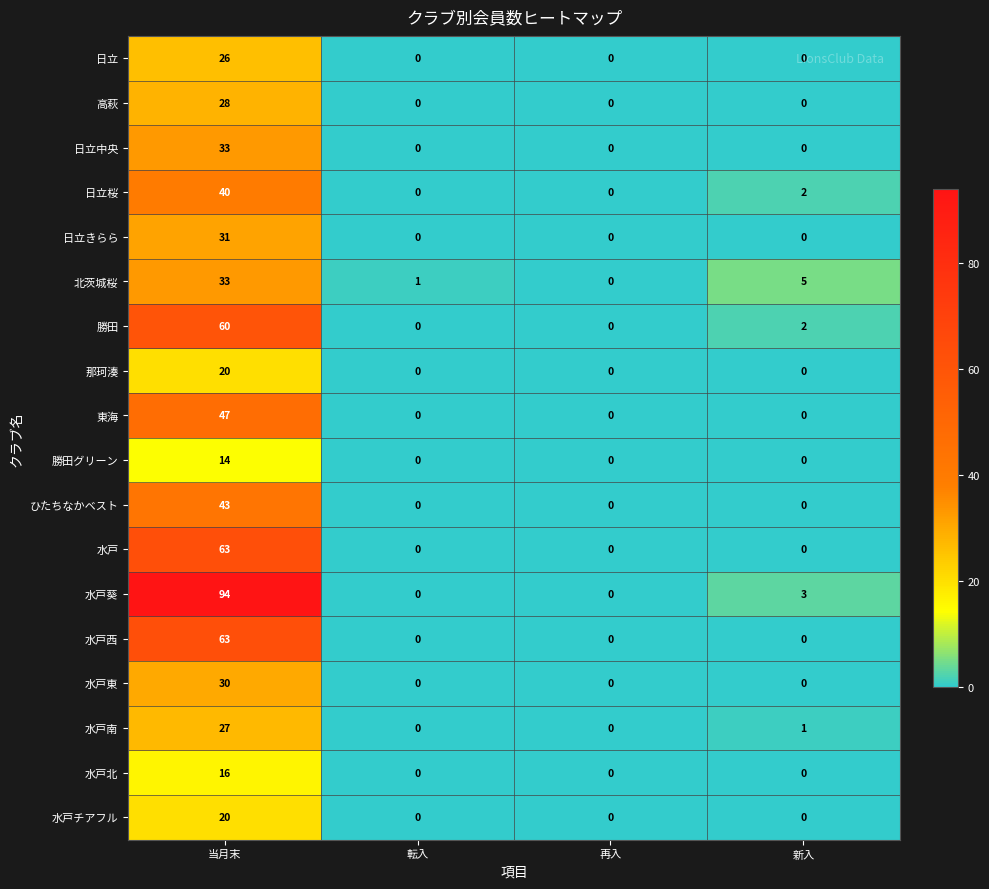

What is the average value of the 高萩 series?

7